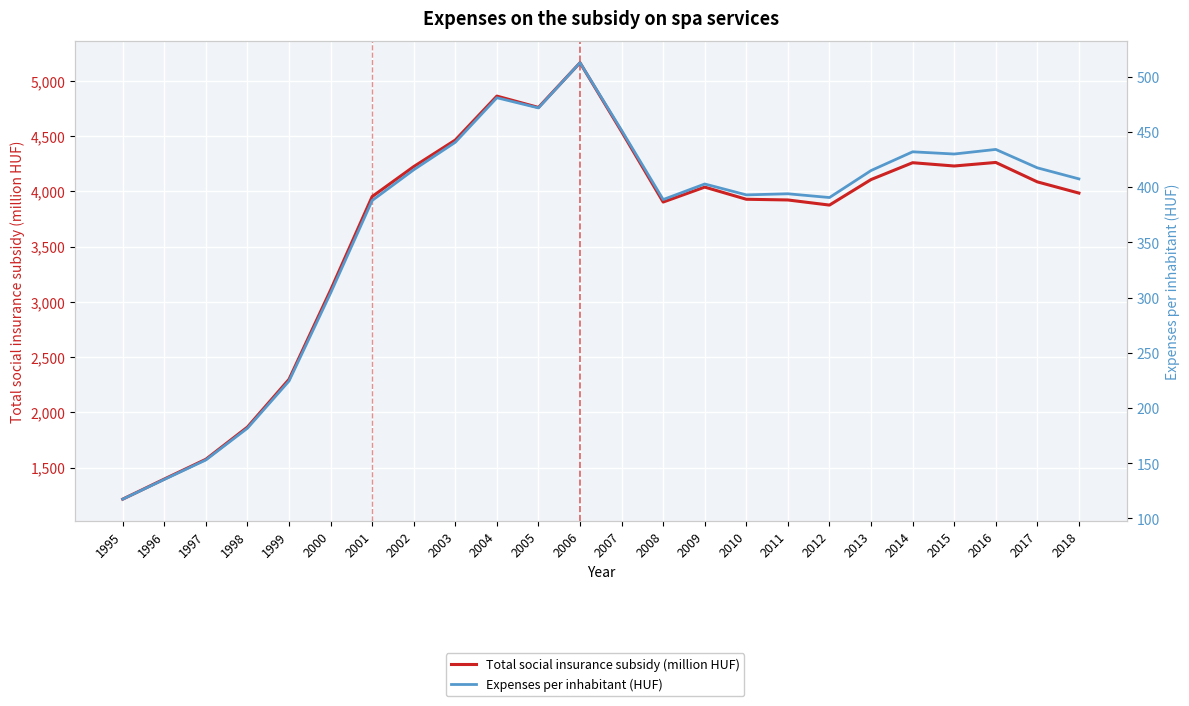

What is the value of the Expenses per inhabitant (HUF) point at the 11th from the left?

471.7